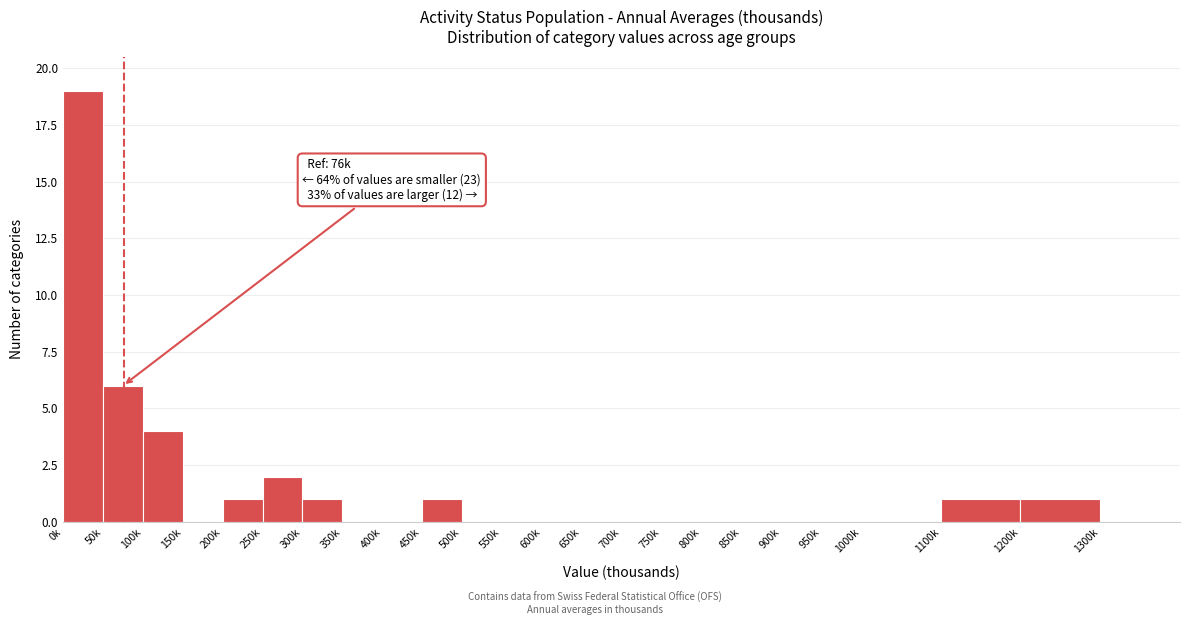

Reading right to left, transcribe all the data shown in this chart.

1300k=0	1200k=1	1100k=1	1000k=0	950k=0	900k=0	850k=0	800k=0	750k=0	700k=0	650k=0	600k=0	550k=0	500k=0	450k=1	400k=0	350k=0	300k=1	250k=2	200k=1	150k=0	100k=4	50k=6	0k=19